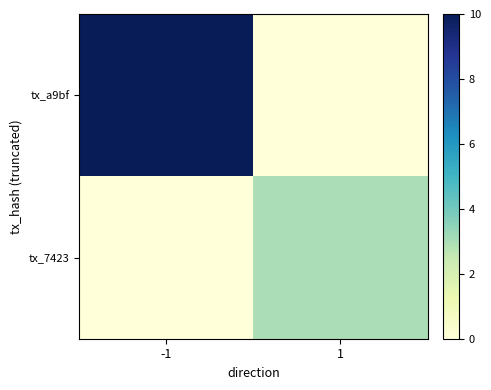

At which category is the sum across all series the highest?

-1